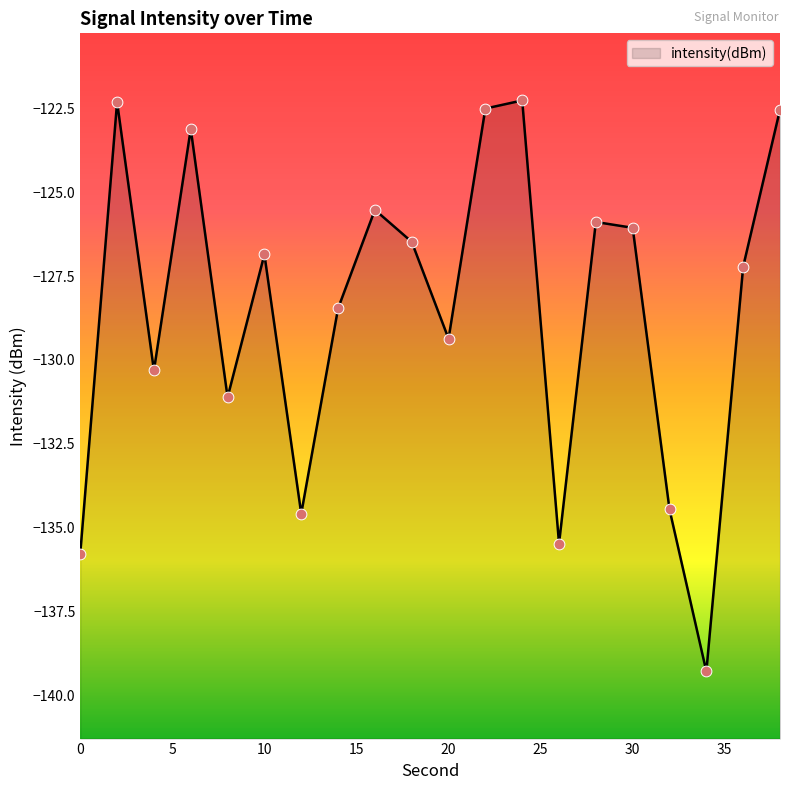

Which has a higher value, 36 or 4?

36